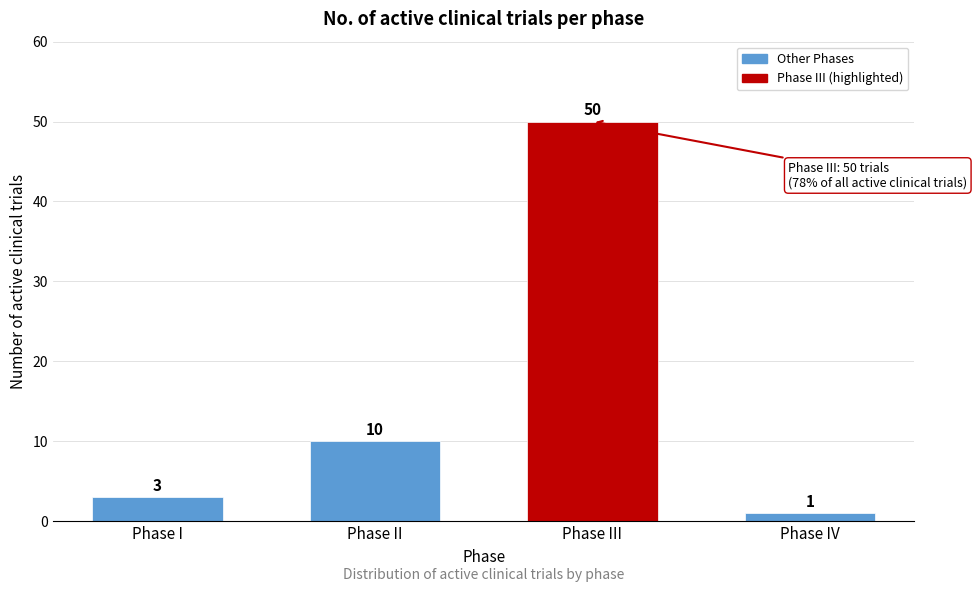

Reading right to left, list all the values displayed in this chart.

Phase IV=1	Phase III=50	Phase II=10	Phase I=3